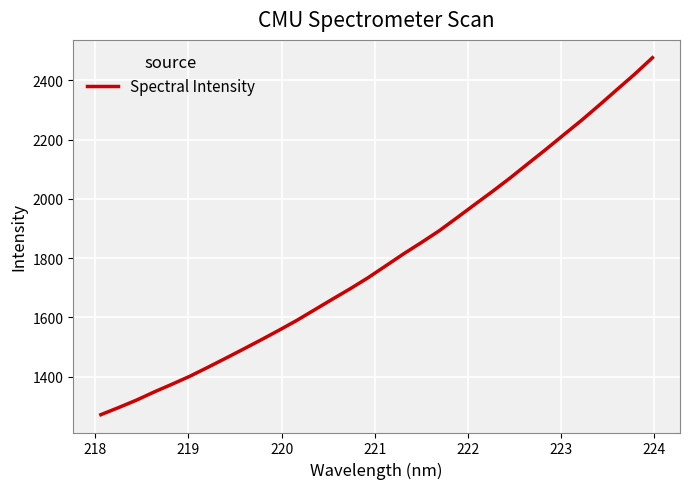

What is the smallest value displayed?

1271.3